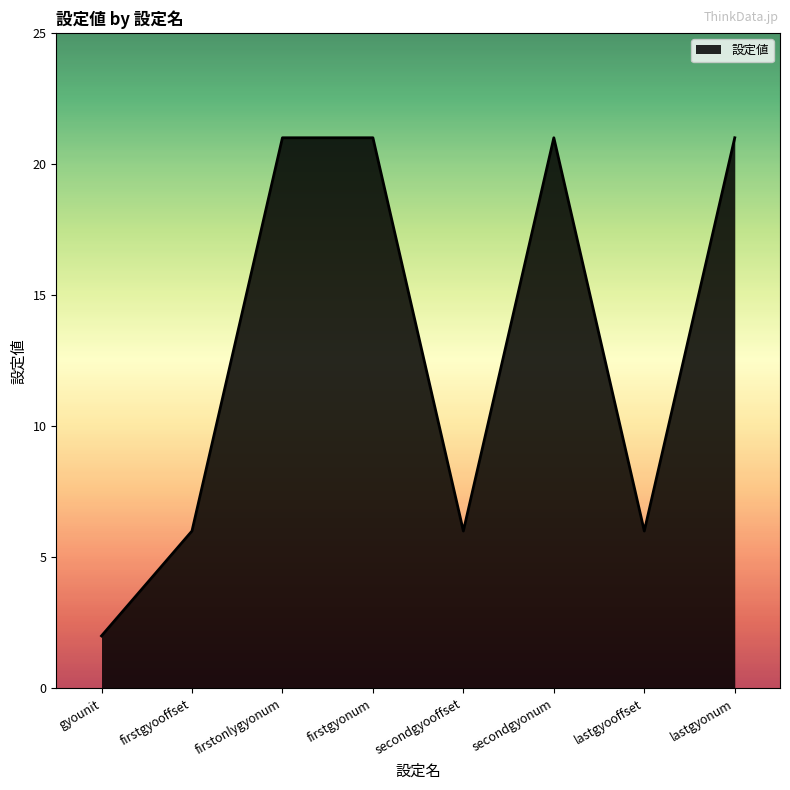

The chart shows a value of 21 at lastgyonum. True or false?

True